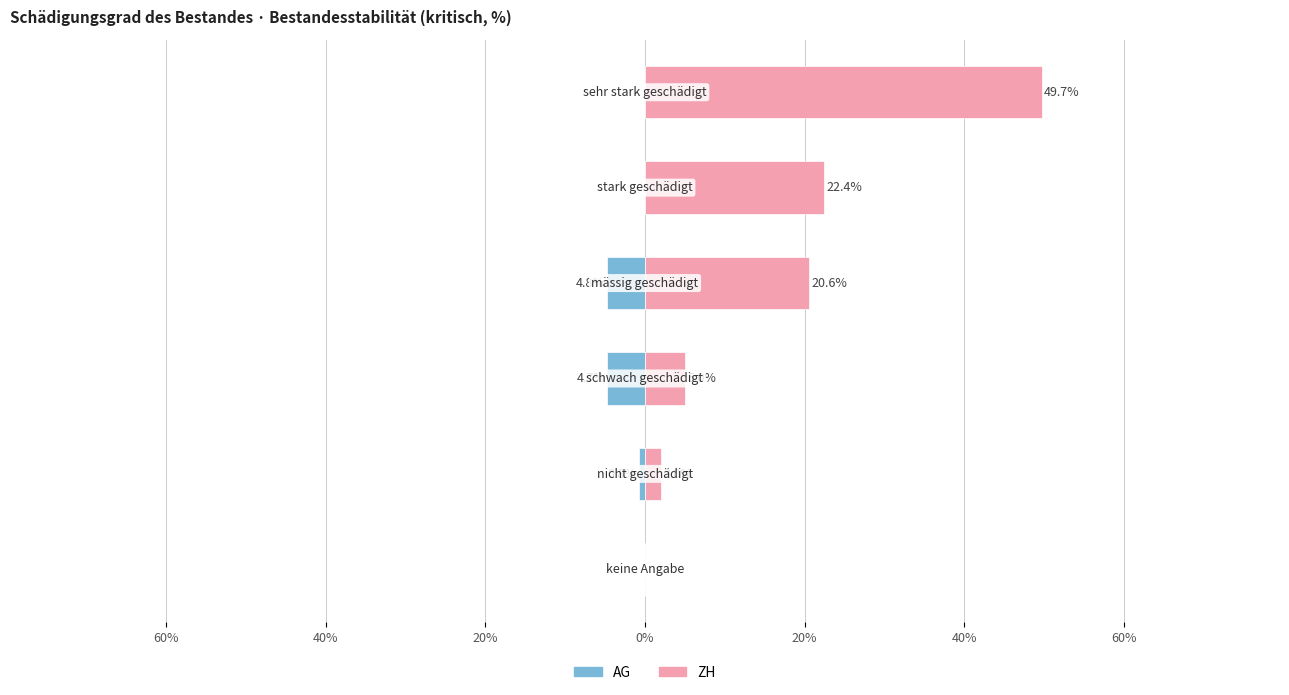

Which series changed the most between 60% and 20%?

ZH